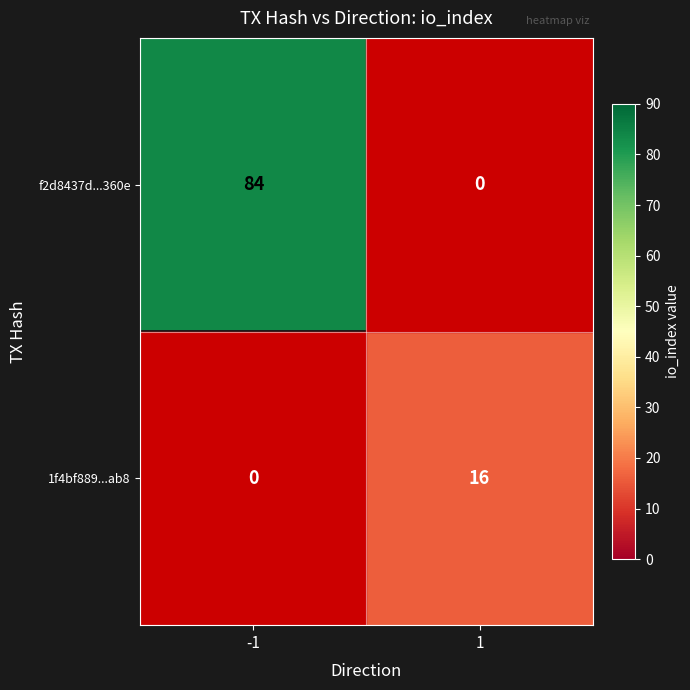

At how many categories does at least one series exceed 56?

1